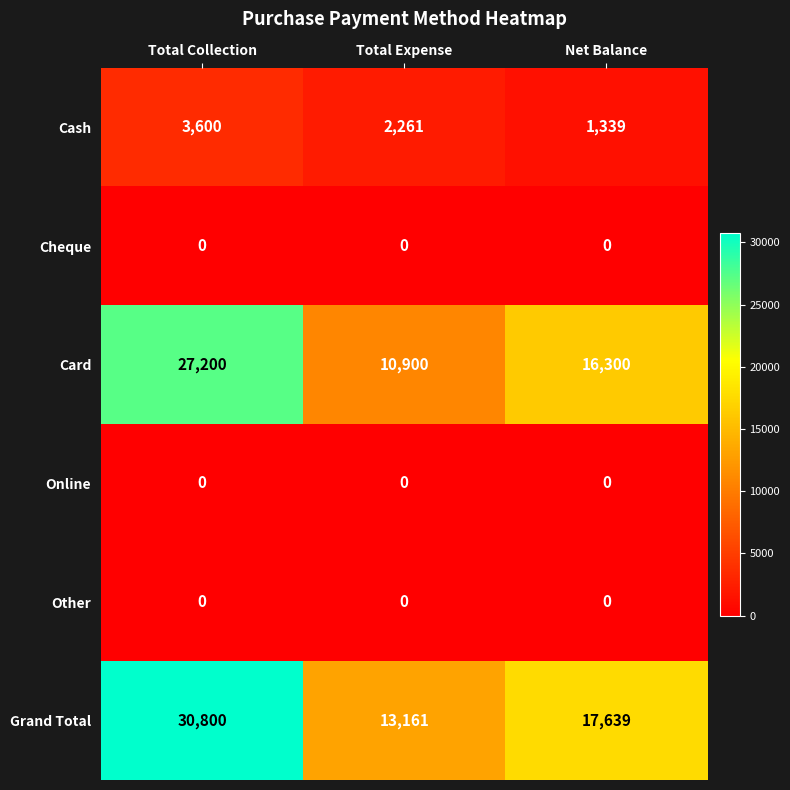

The Online series shows 0 at Net Balance. True or false?

True